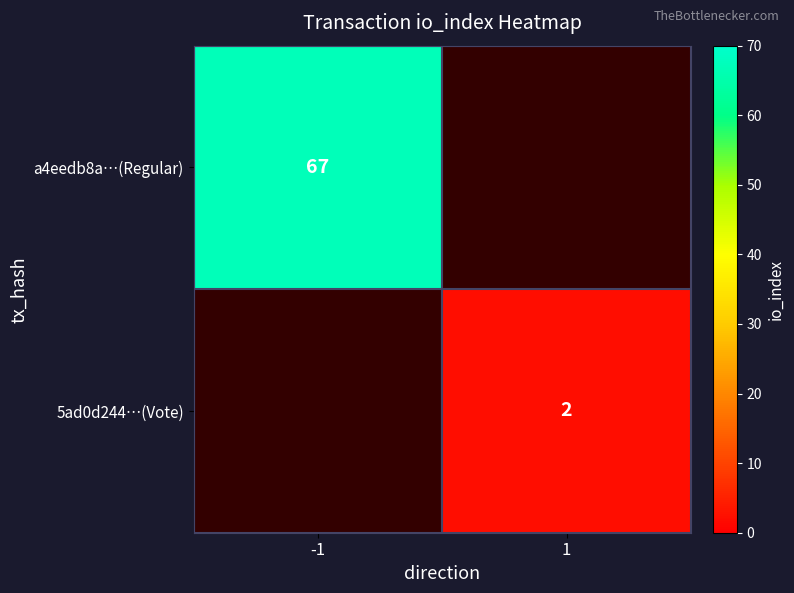

The value of a4eedb8a…(Regular) at -1 is 67. True or false?

True